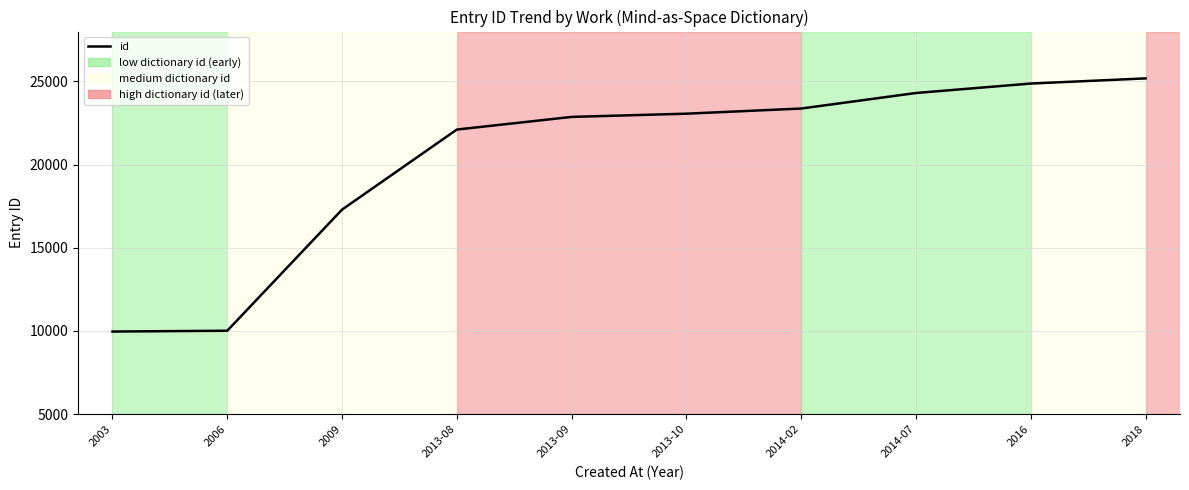

What is the ratio of the value at 2013-10 to the value at 2018?

0.9